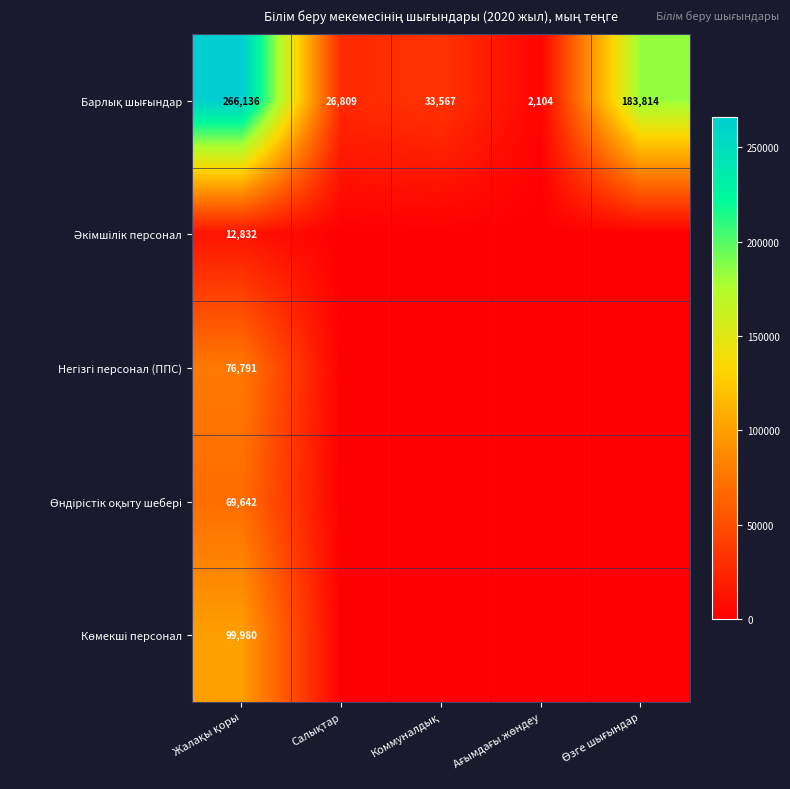

Which series changed the most between Коммуналдық and Ағымдағы жөндеу?

Барлық шығындар